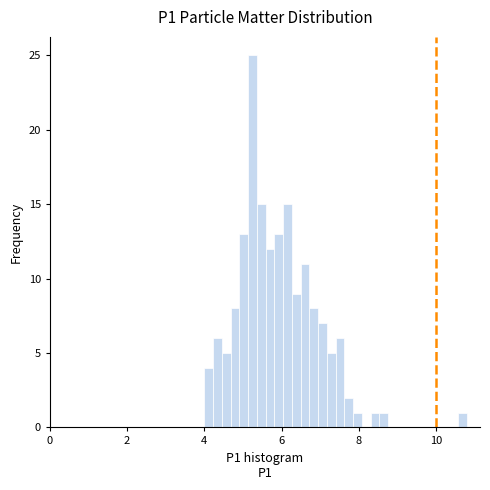

Around what value on the x-axis is the tallest bar? Give the approximate position of its centre, as read against the axis.

5.2